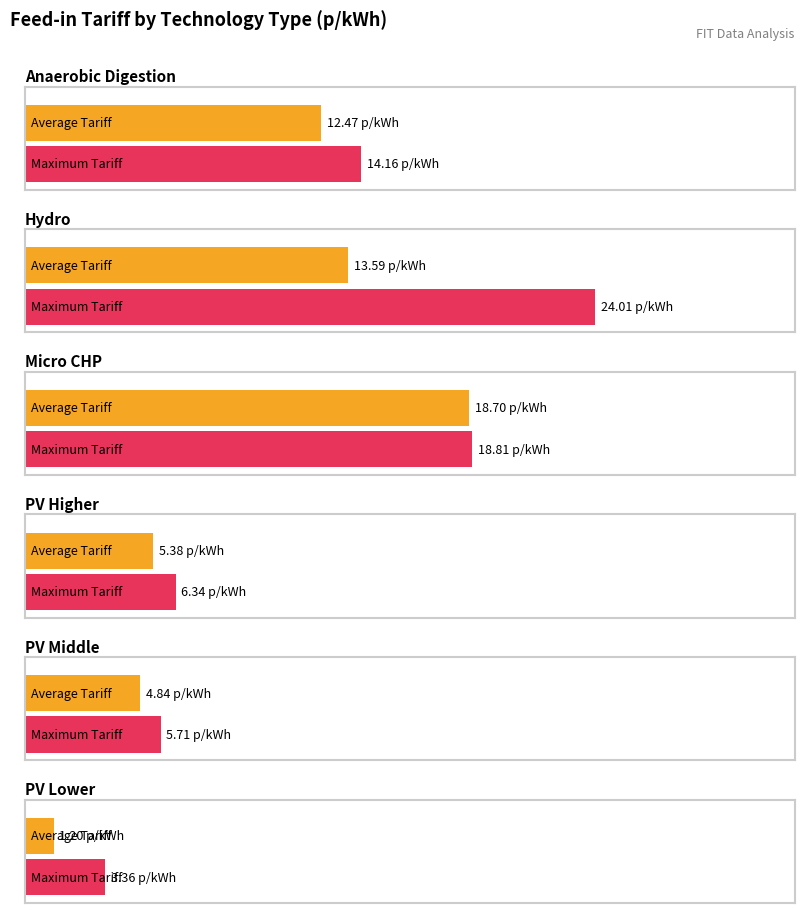

What is the label of the 6th bar from the left?

PV Lower